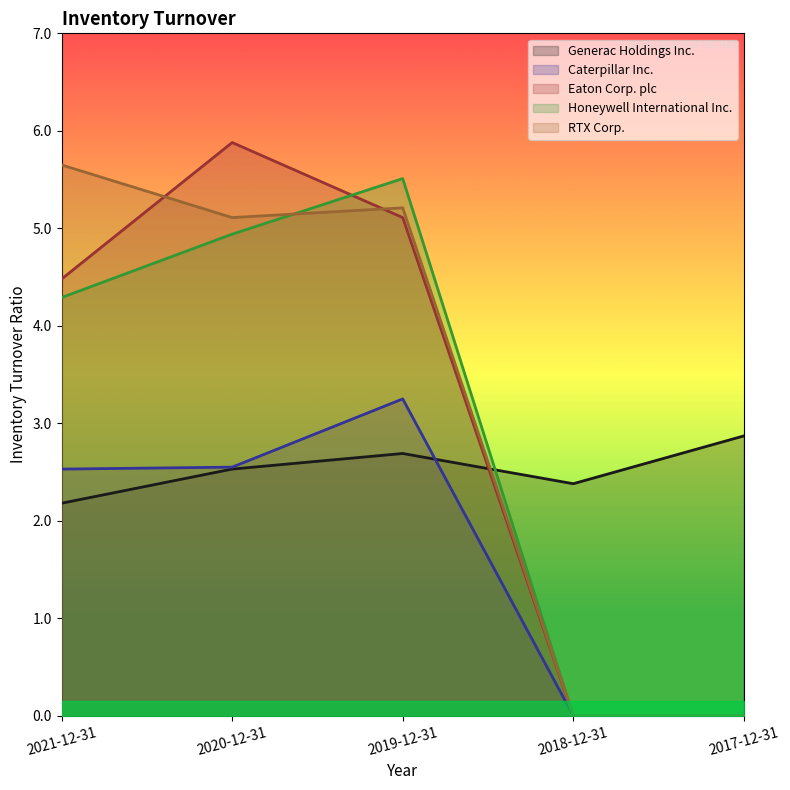

The RTX Corp. series shows 2.0 at 2017-12-31. True or false?

False